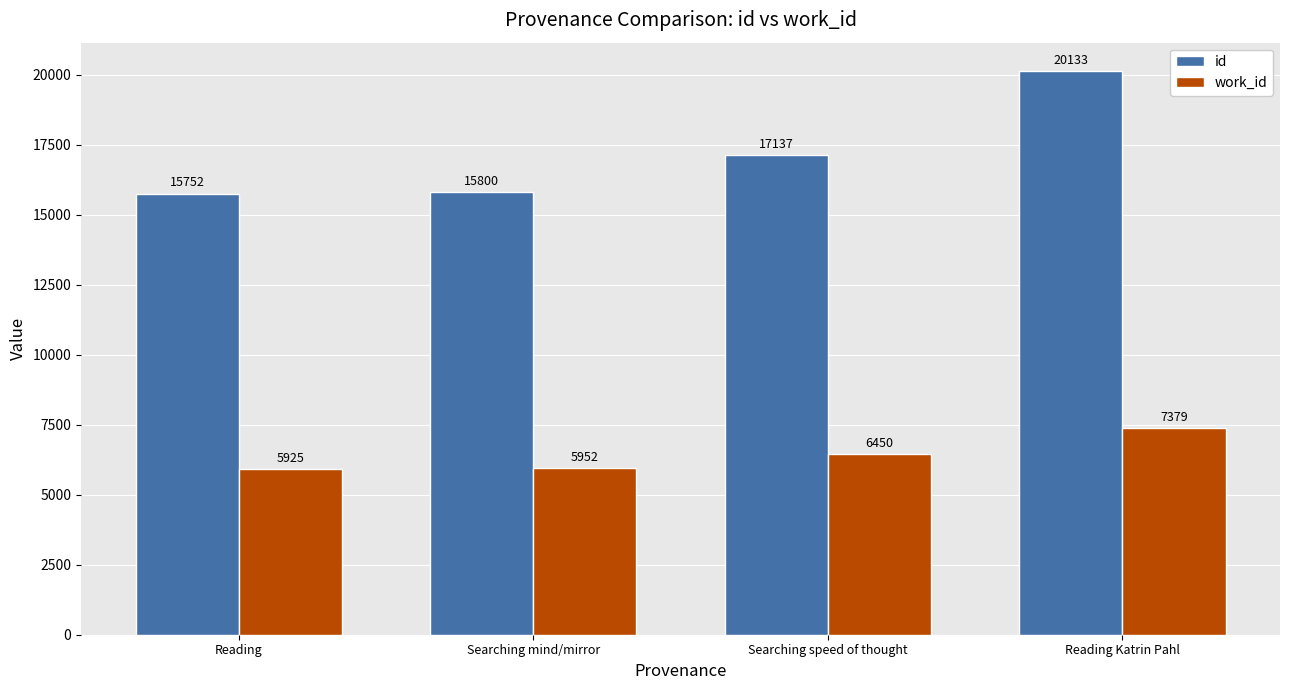

How many series are shown in this chart?

2